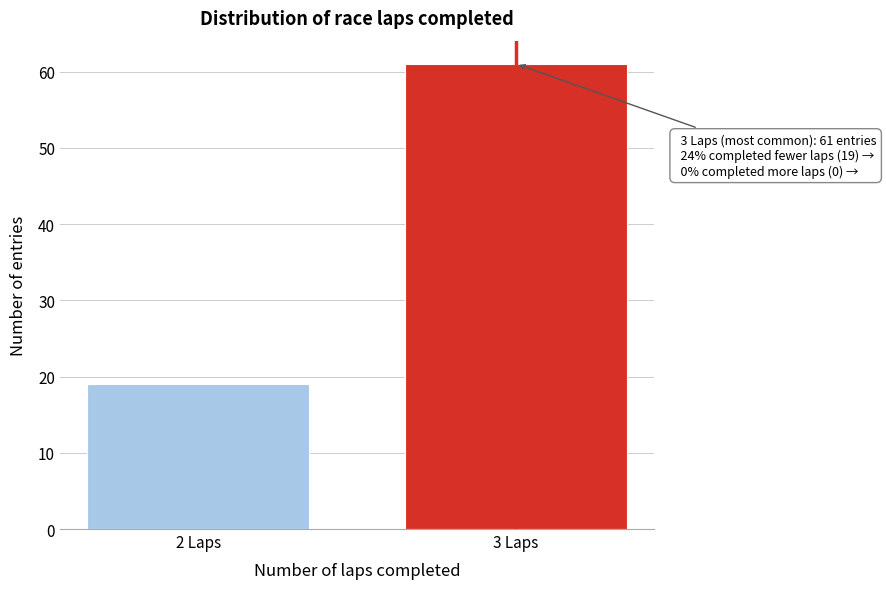

Reading right to left, what are all the values shown in this chart?

3 Laps=61	2 Laps=19